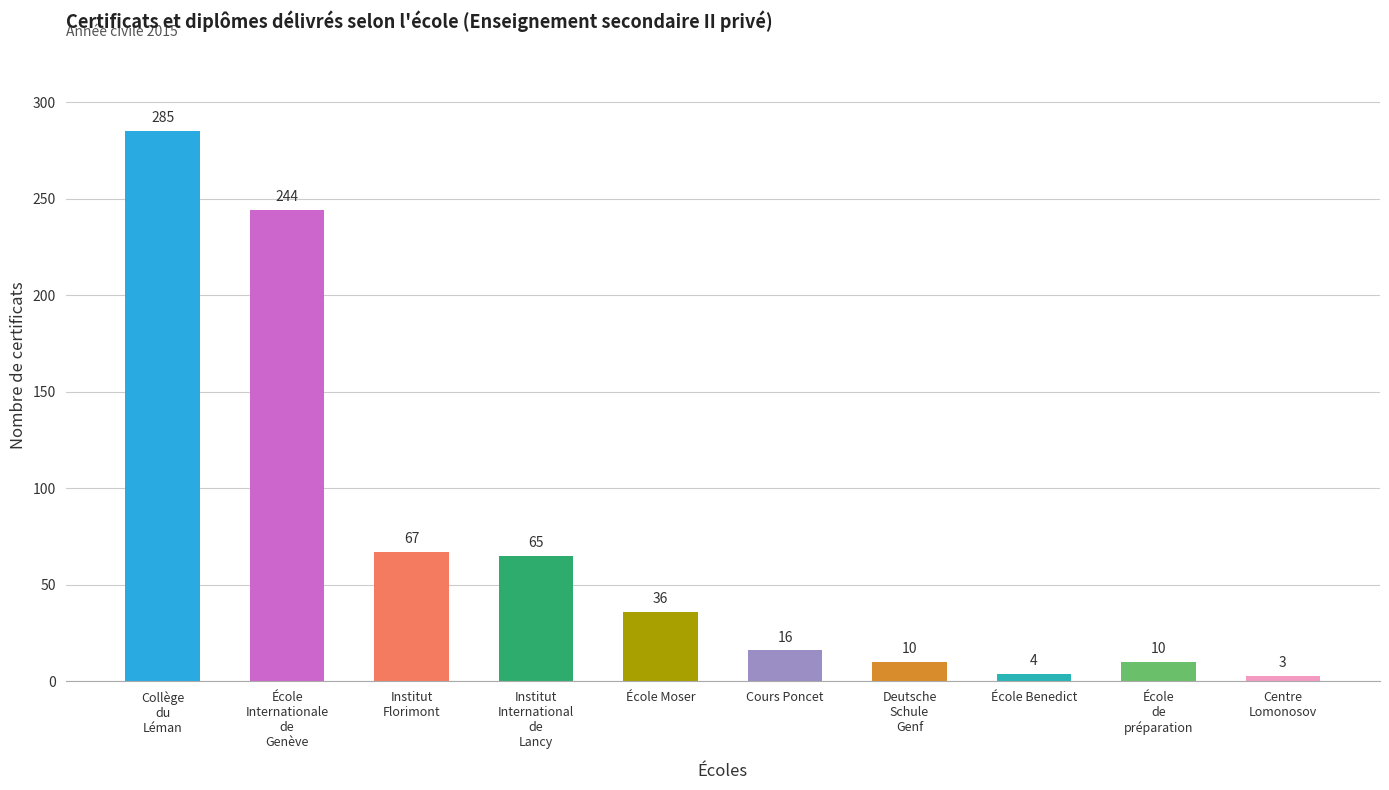

Which has a higher value, Centre
Lomonosov or École Benedict?

École Benedict